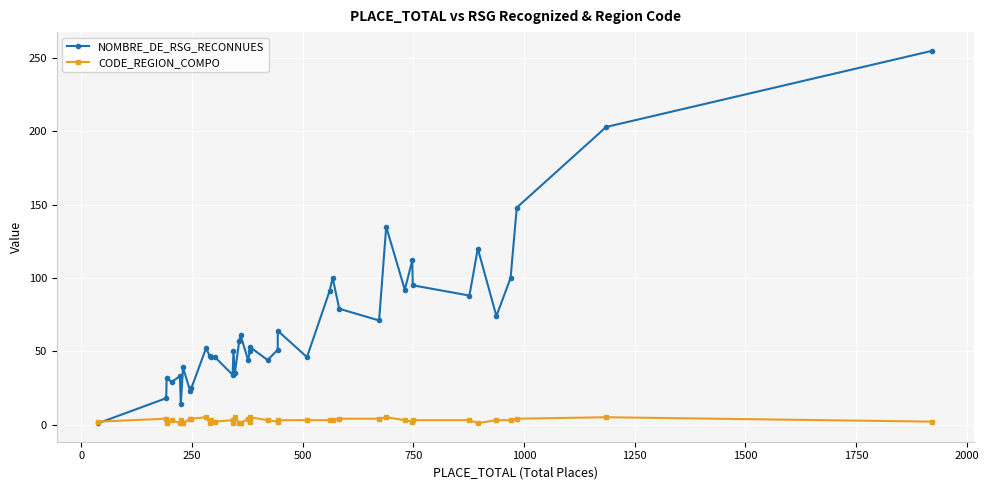

What are all the series names shown in the legend?

NOMBRE_DE_RSG_RECONNUES, CODE_REGION_COMPO